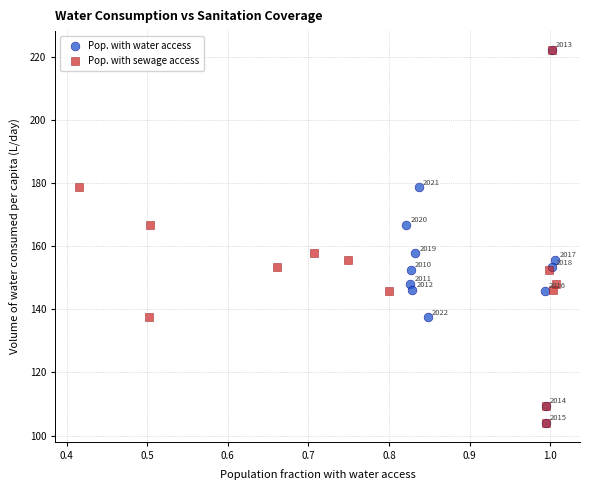

What are all the series names shown in the legend?

Pop. with water access, Pop. with sewage access